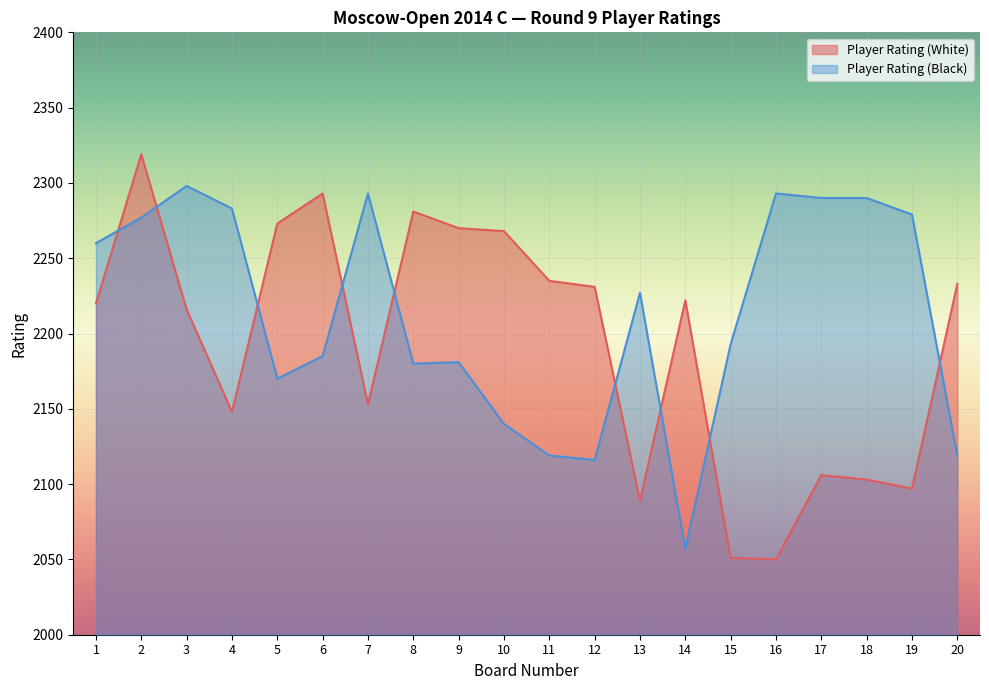

At which category is the sum across all series the highest?

2